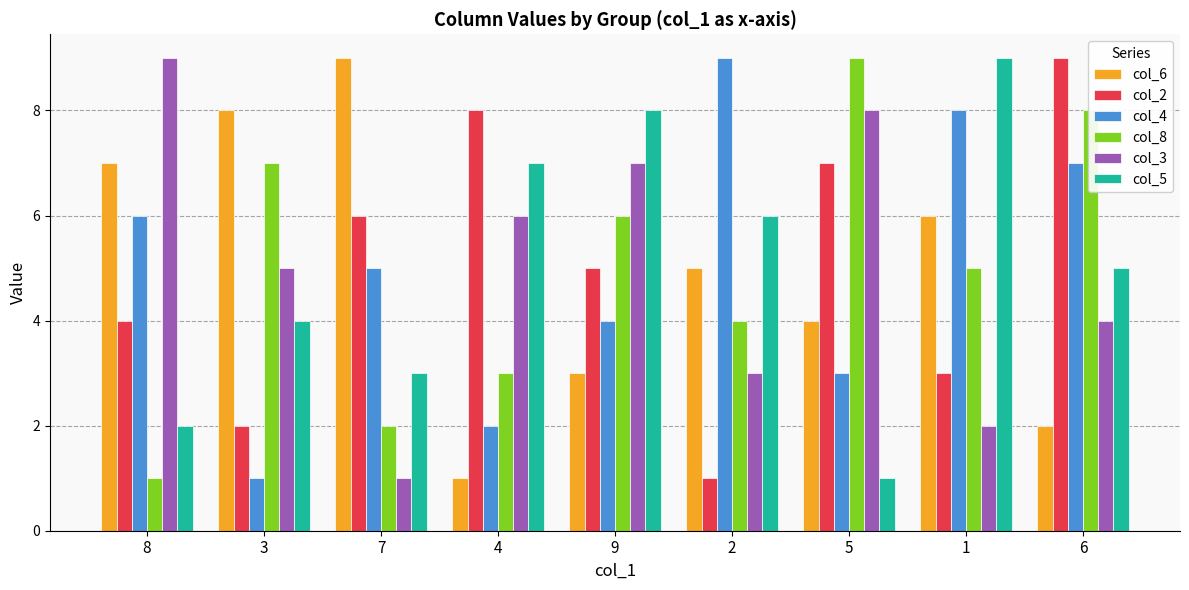

What position from the left is 1?

8